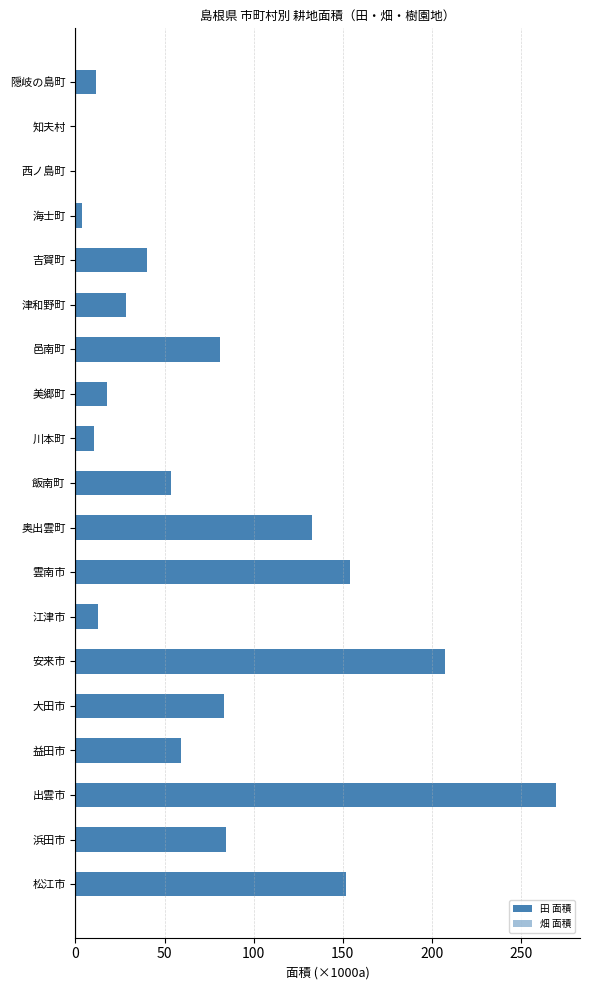

What is the difference between the maximum and second lowest values in the 畑 面積 series?

45.4